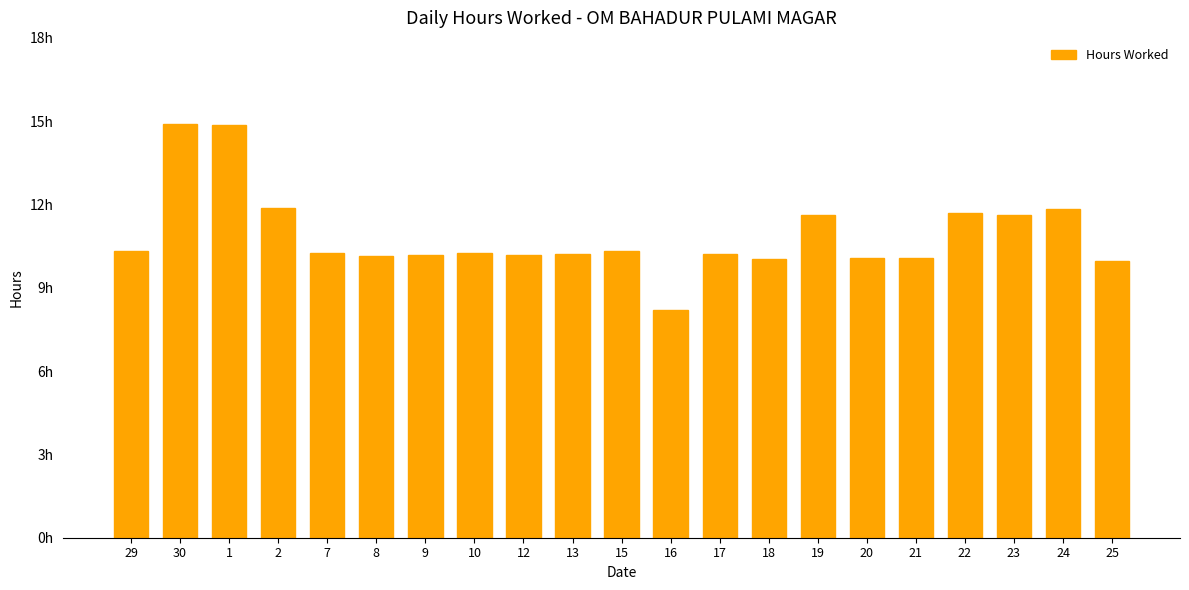

Are the bars horizontal?

No